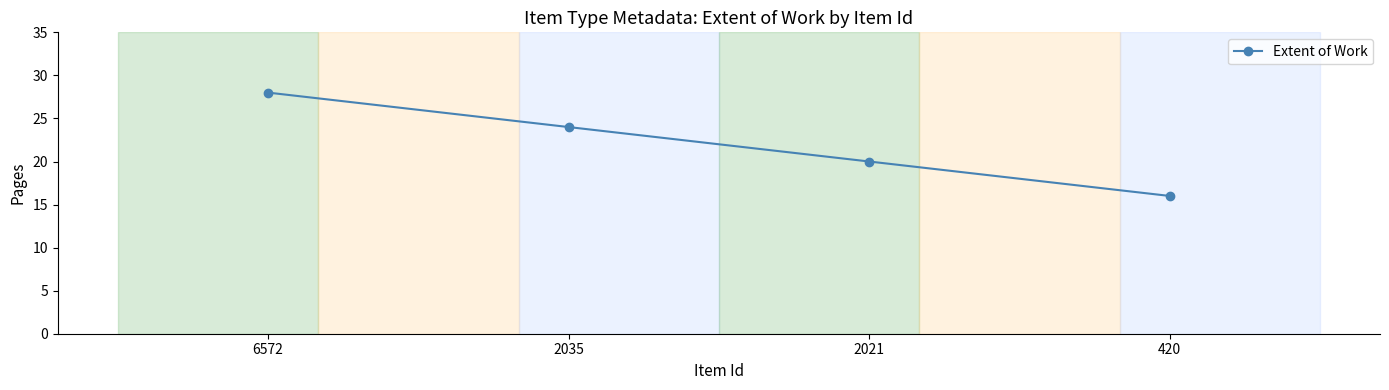

Rank the categories by value from highest to lowest.

6572, 2035, 2021, 420